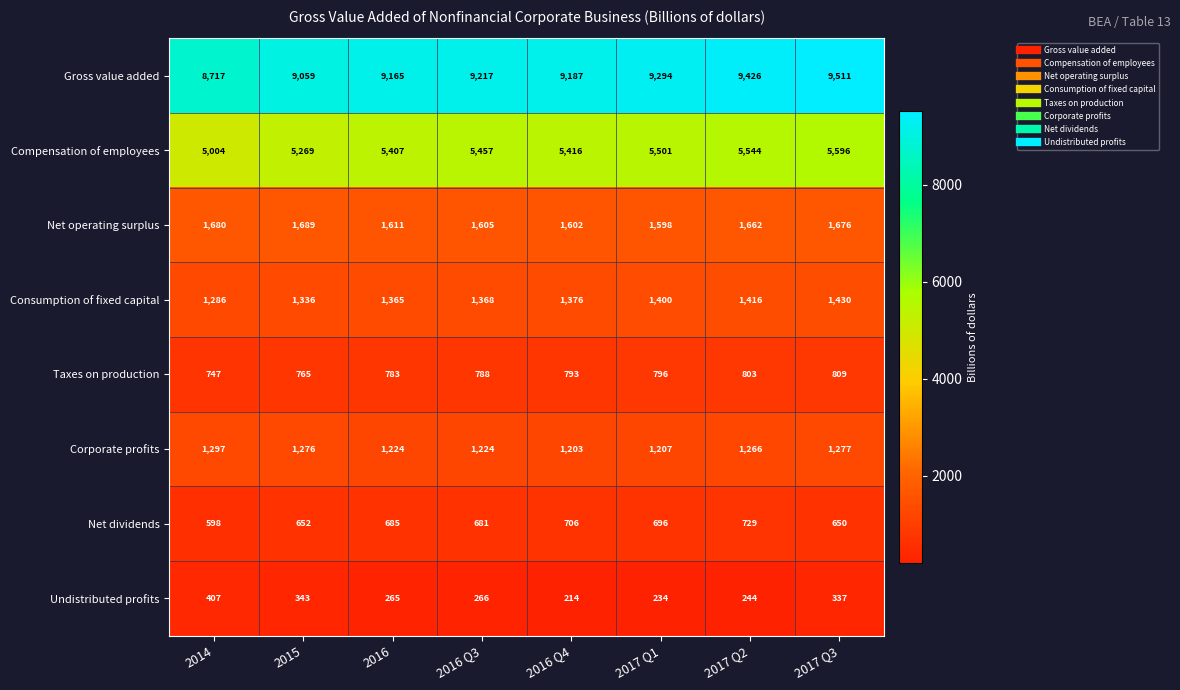

What is the maximum value for Taxes on production?

809